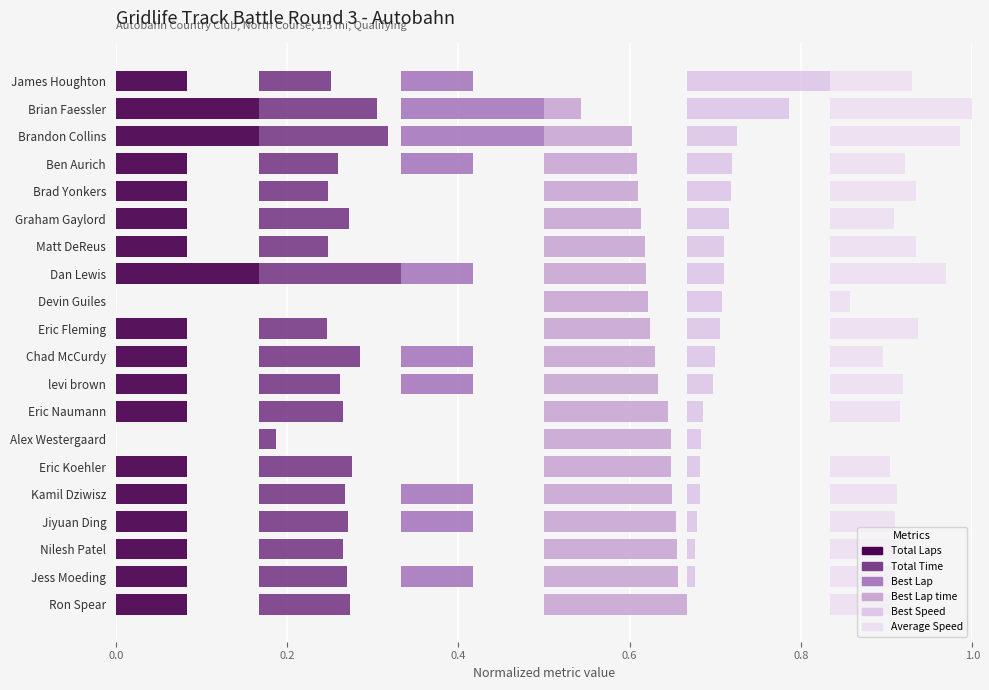

How many positive values does the Best Lap series have?

10